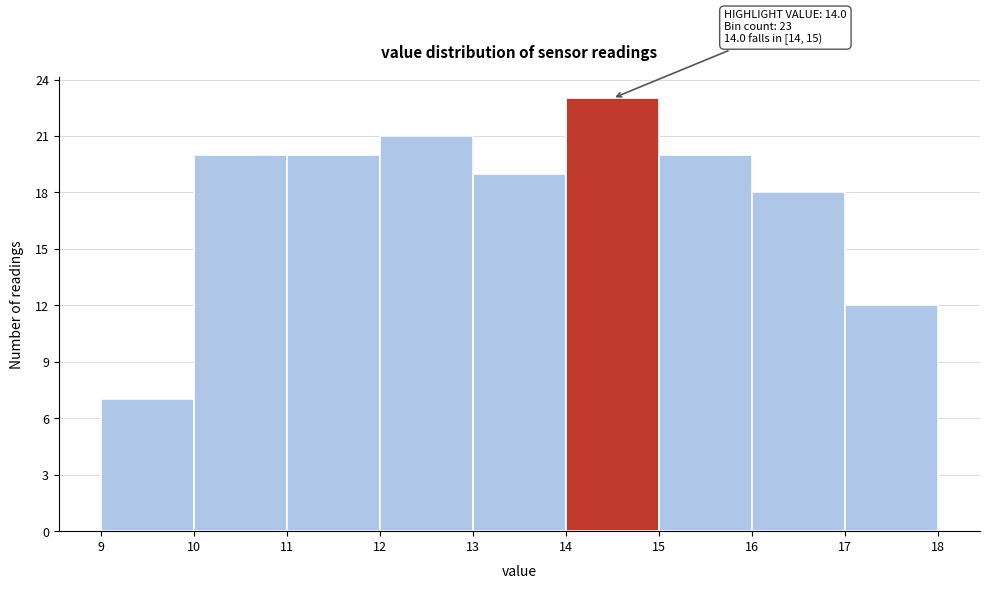

Over which range of the x-axis is the bar tallest?

14 to 15